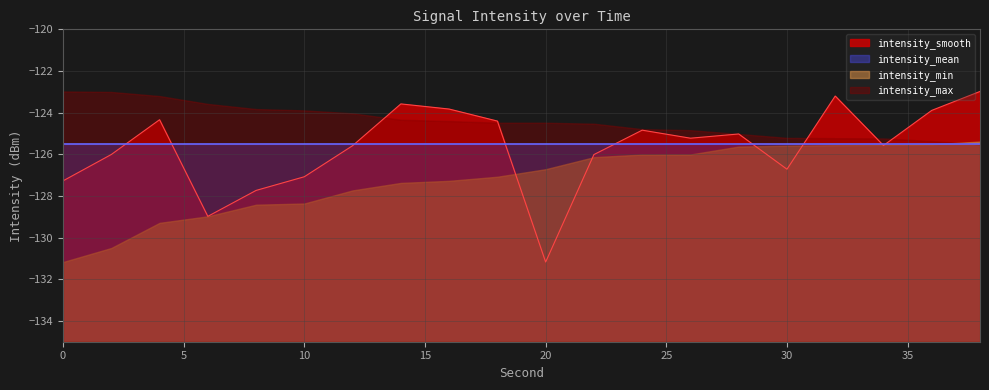

Rank the categories by intensity_mean value from highest to lowest.

0, 2, 4, 6, 8, 10, 12, 14, 16, 18, 20, 22, 24, 26, 28, 30, 32, 34, 36, 38